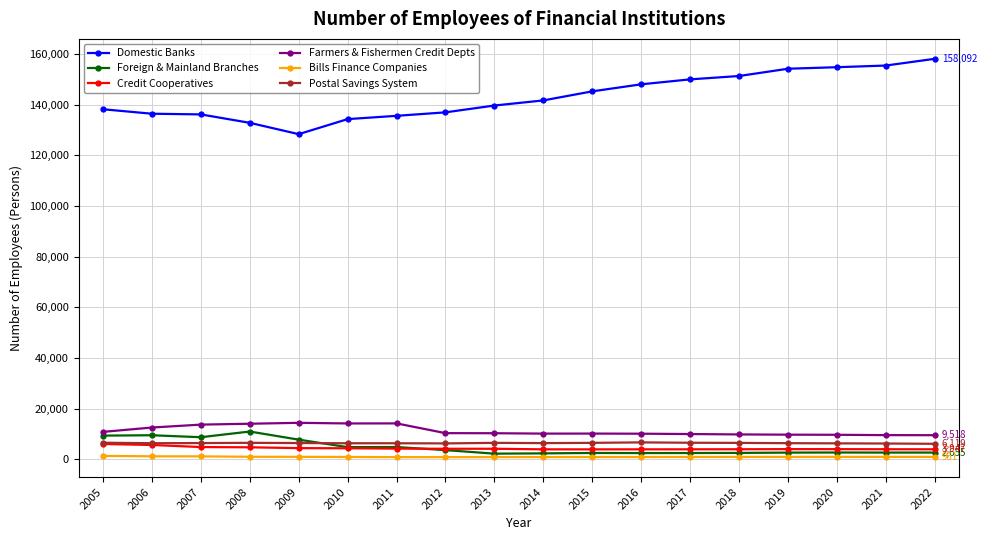

Where does the Credit Cooperatives series first go above 4160?

2005